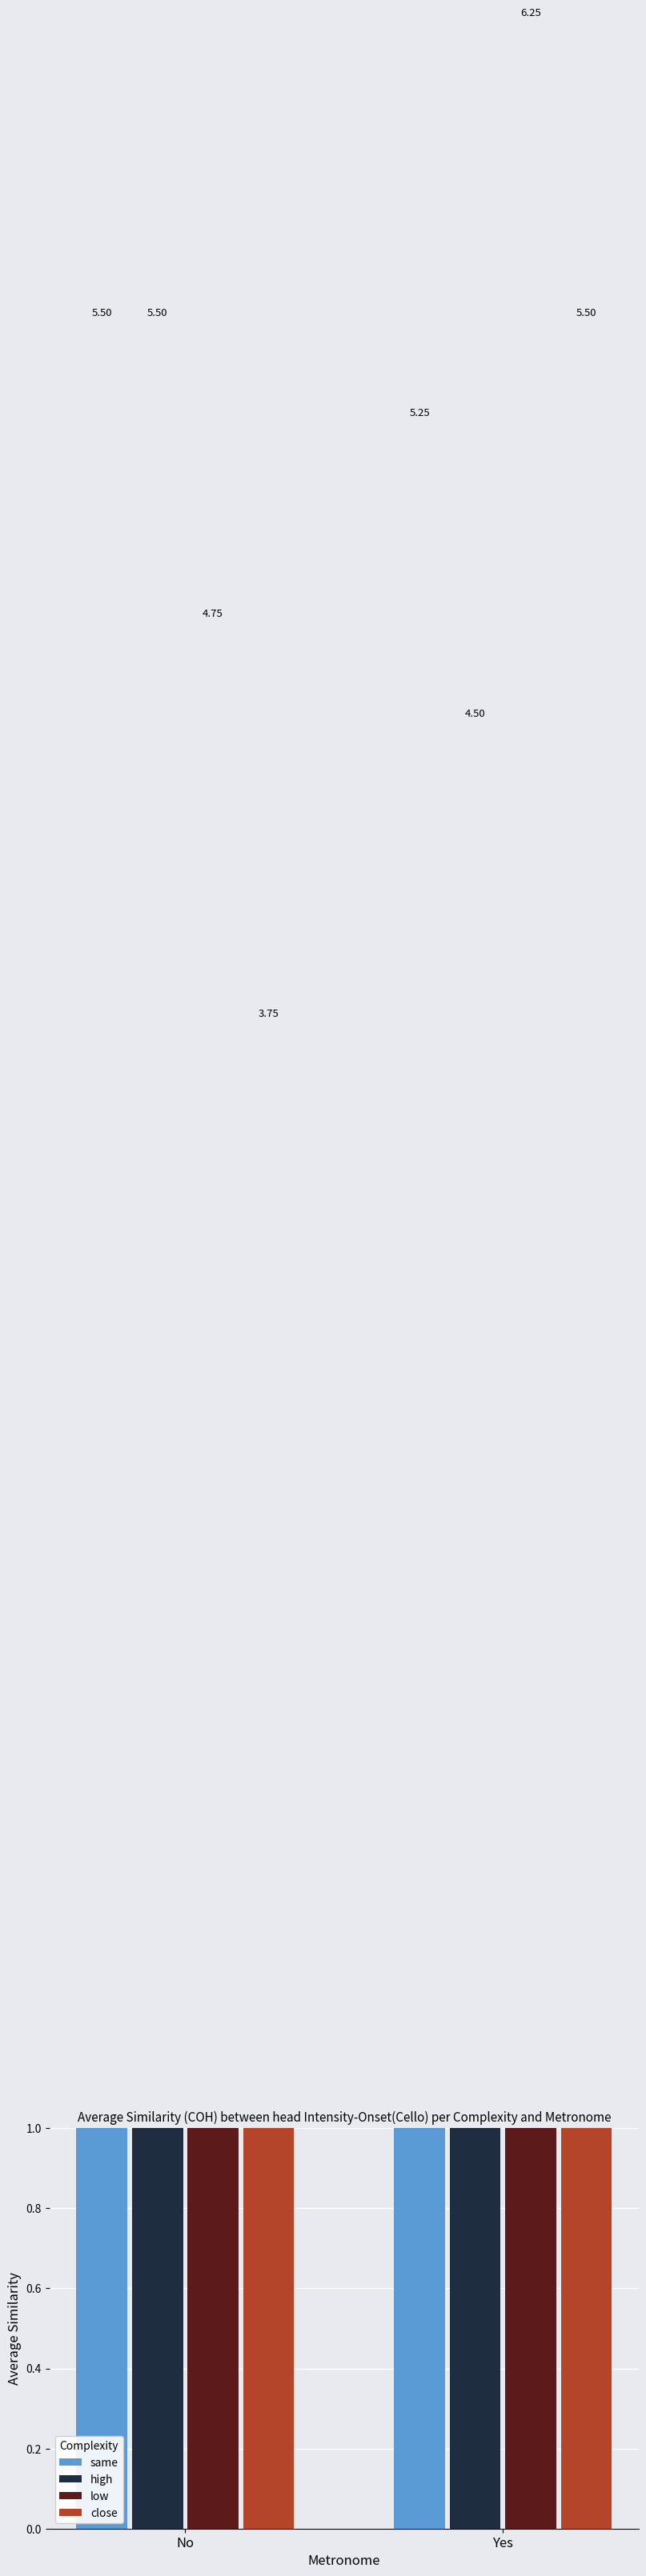

Which series has the largest total across all categories?

low